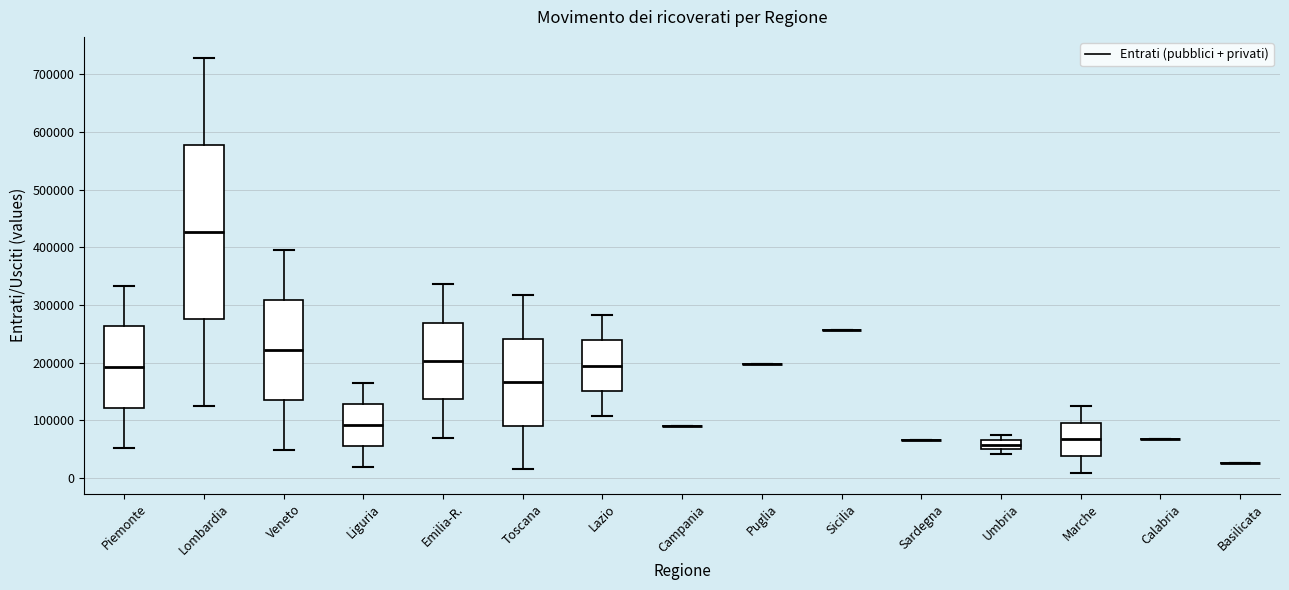

Which box is the tallest, from its lower edge to its upper edge?

Lombardia